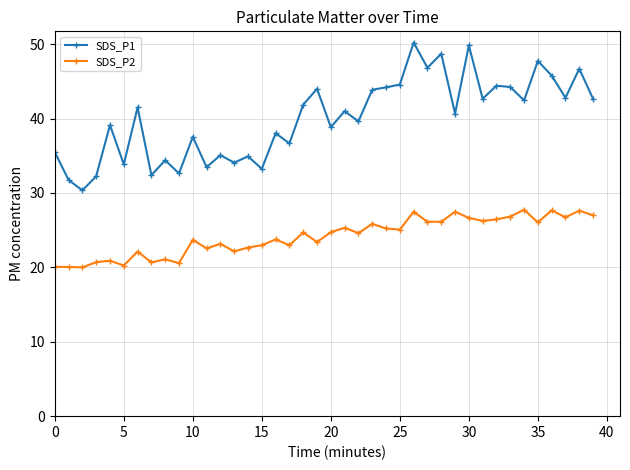

True or false: SDS_P2 has more than 2 points higher than both neighbors.

True